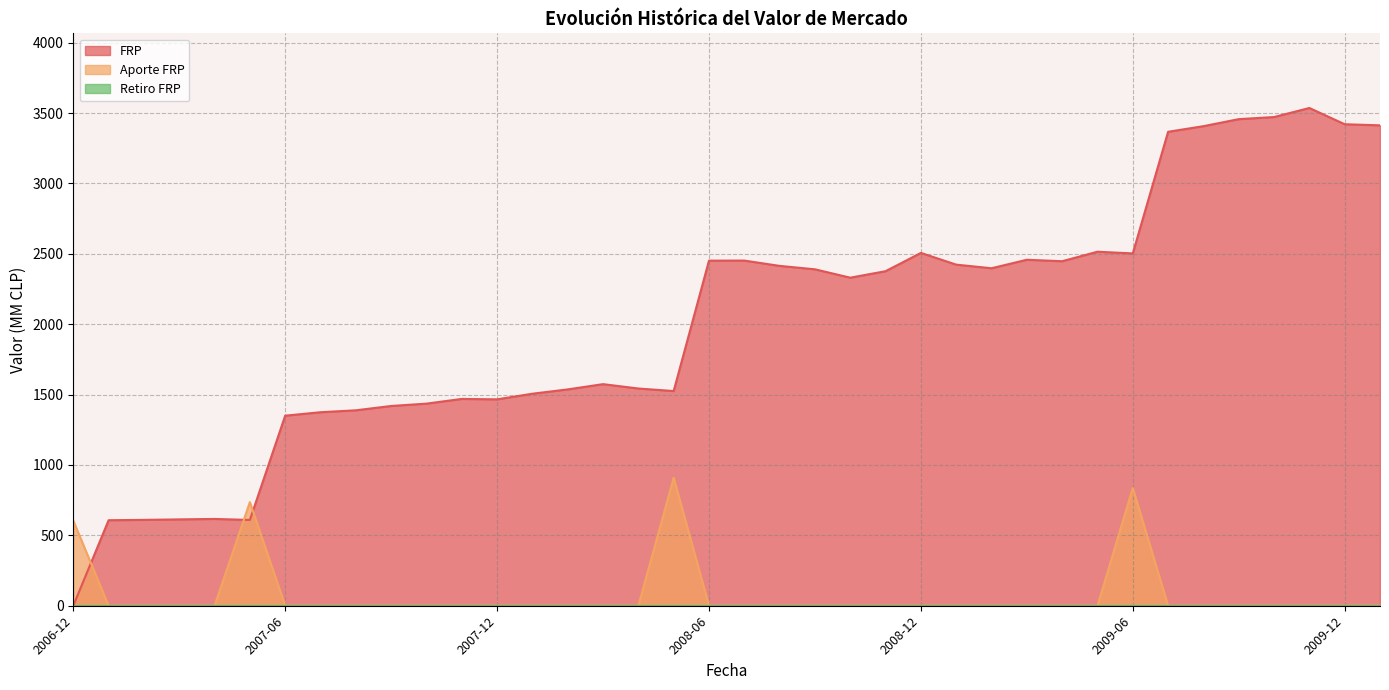

What is the label of the 9th point from the right?

2009-05